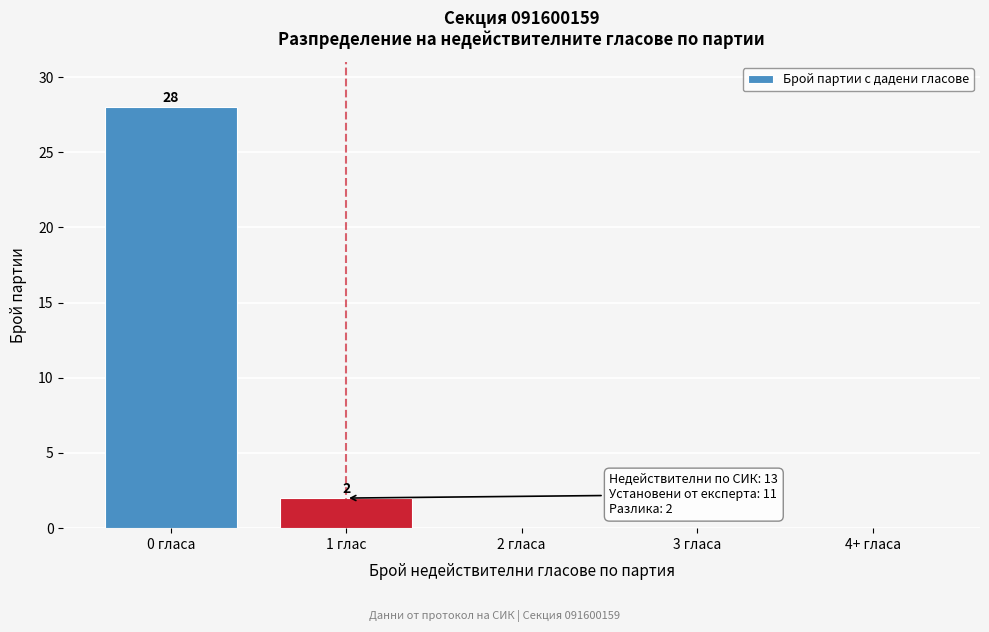

Reading left to right, what are all the values shown in this chart?

0 гласа=28	1 глас=2	2 гласа=0	3 гласа=0	4+ гласа=0